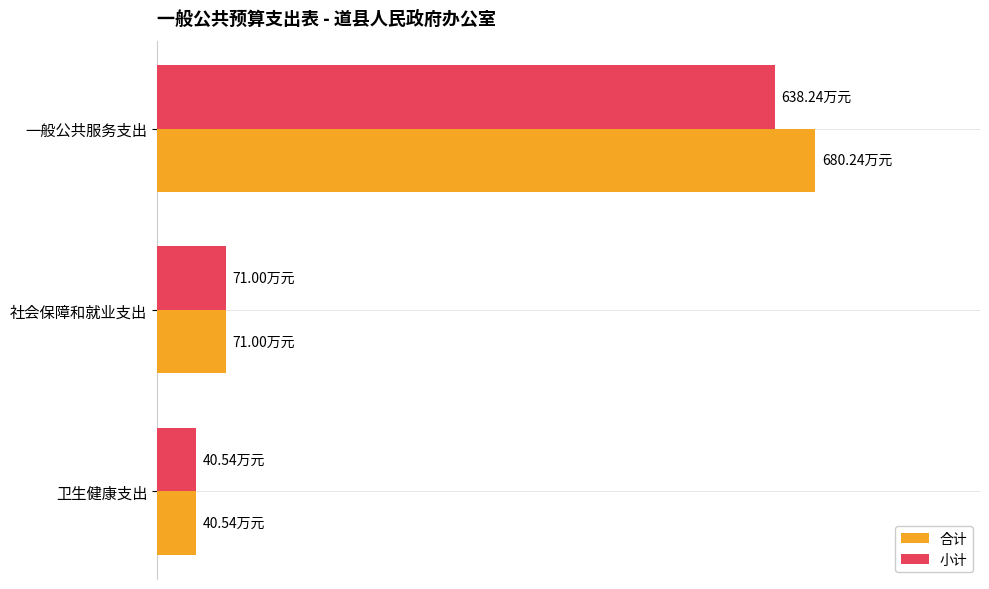

How many bars are there in each group?

2